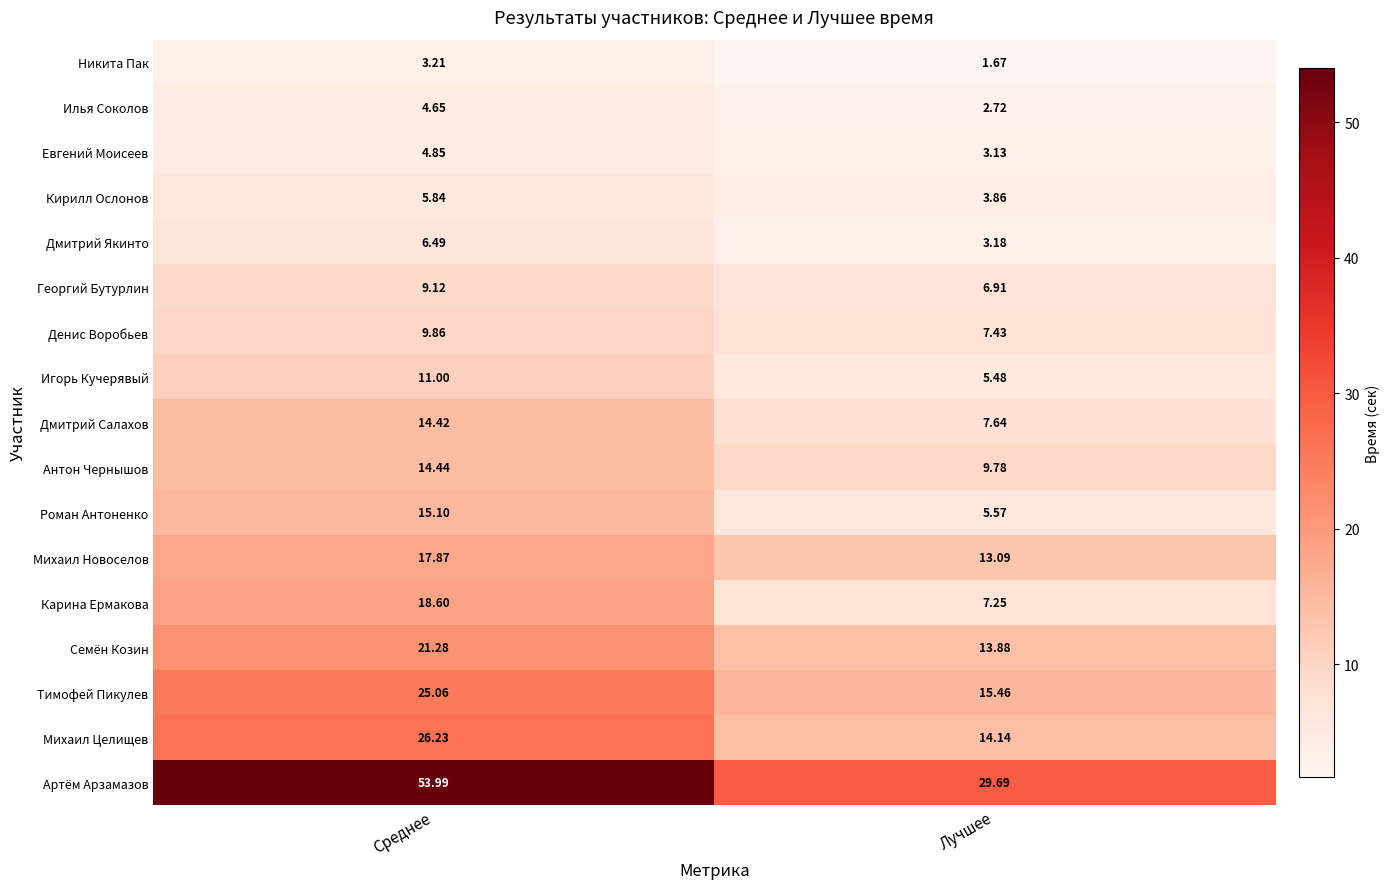

Which series has the largest range (max minus min)?

Артём Арзамазов